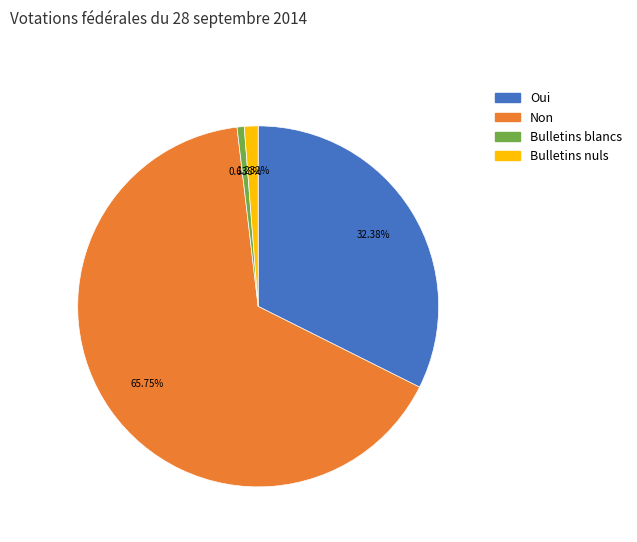

How many slices are in this pie chart?

4